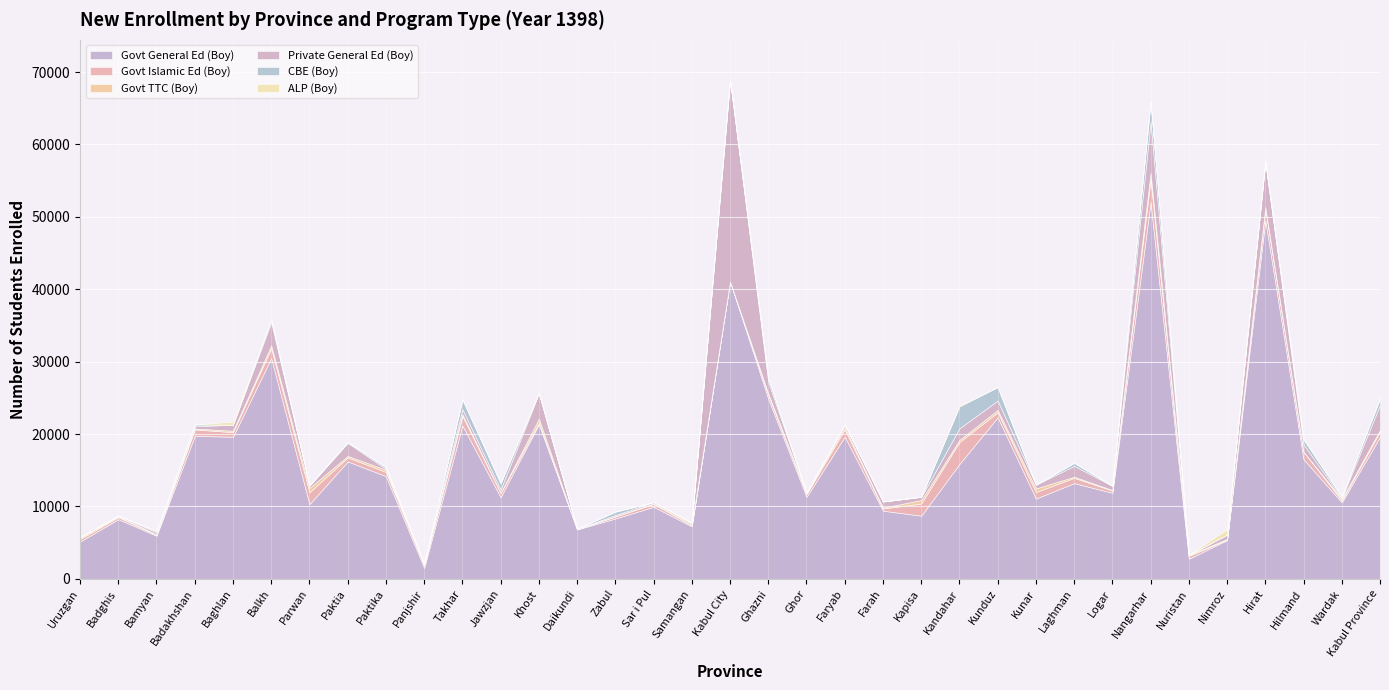

What is the difference between the Govt TTC (Boy) values at Kabul City and Badghis?

124